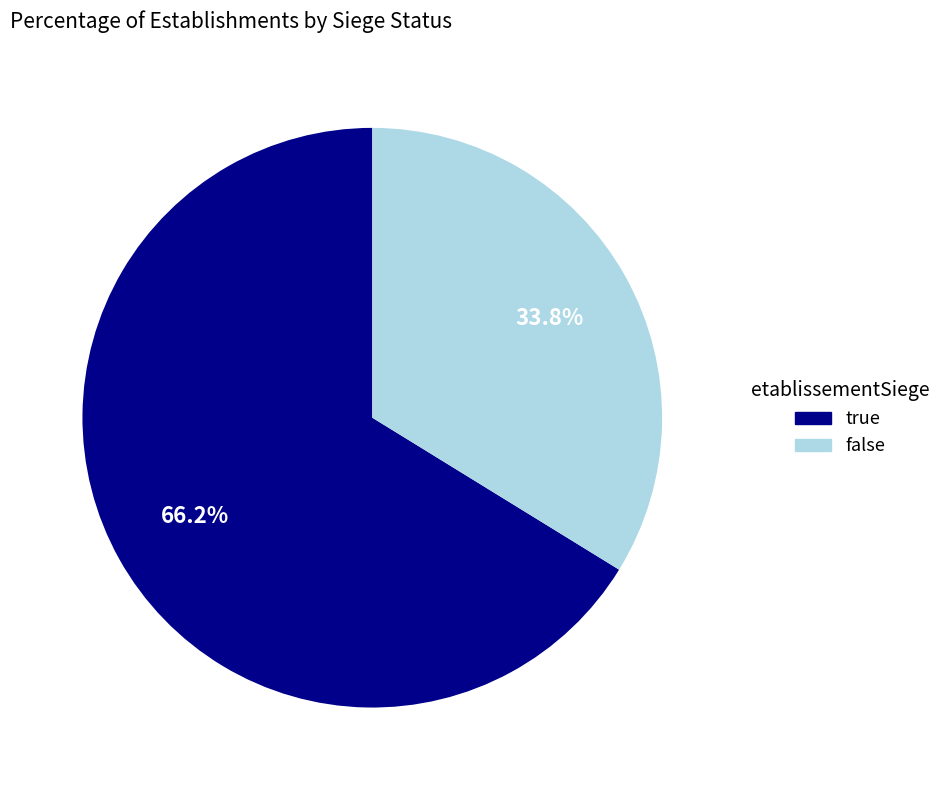

What portion of the pie excludes false?

66.2%